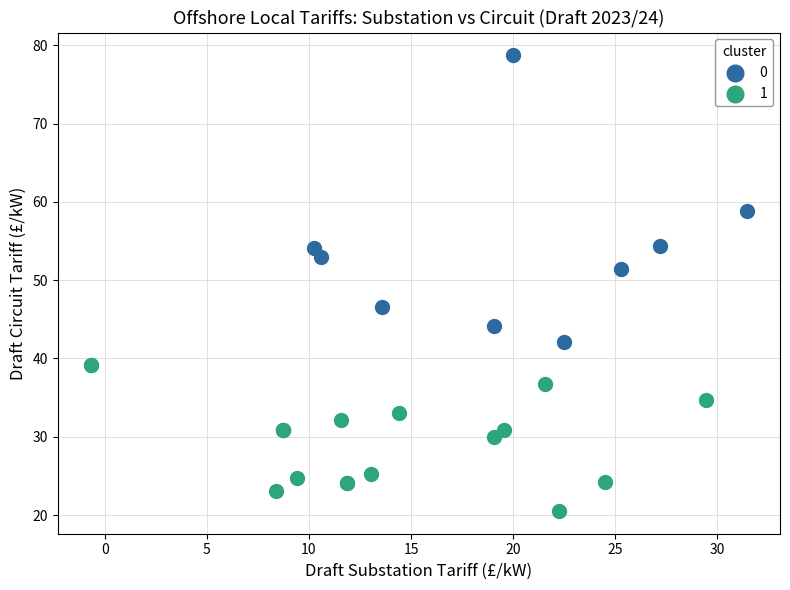

What are all the series names shown in the legend?

0, 1